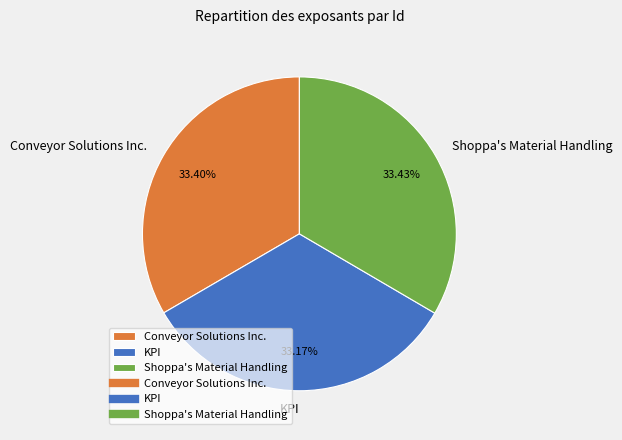

To the nearest percent, what portion does Shoppa's Material Handling represent?

33%